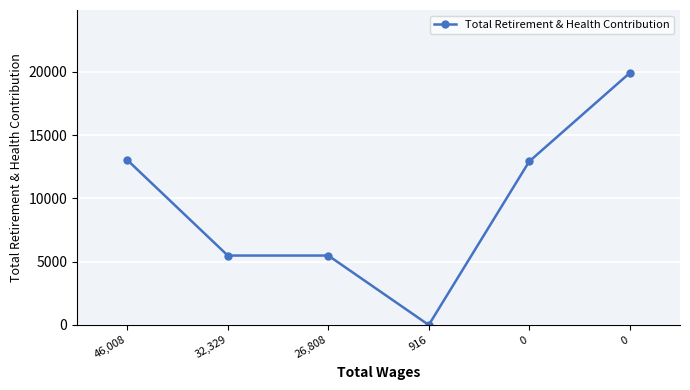

How many series are shown in this chart?

1